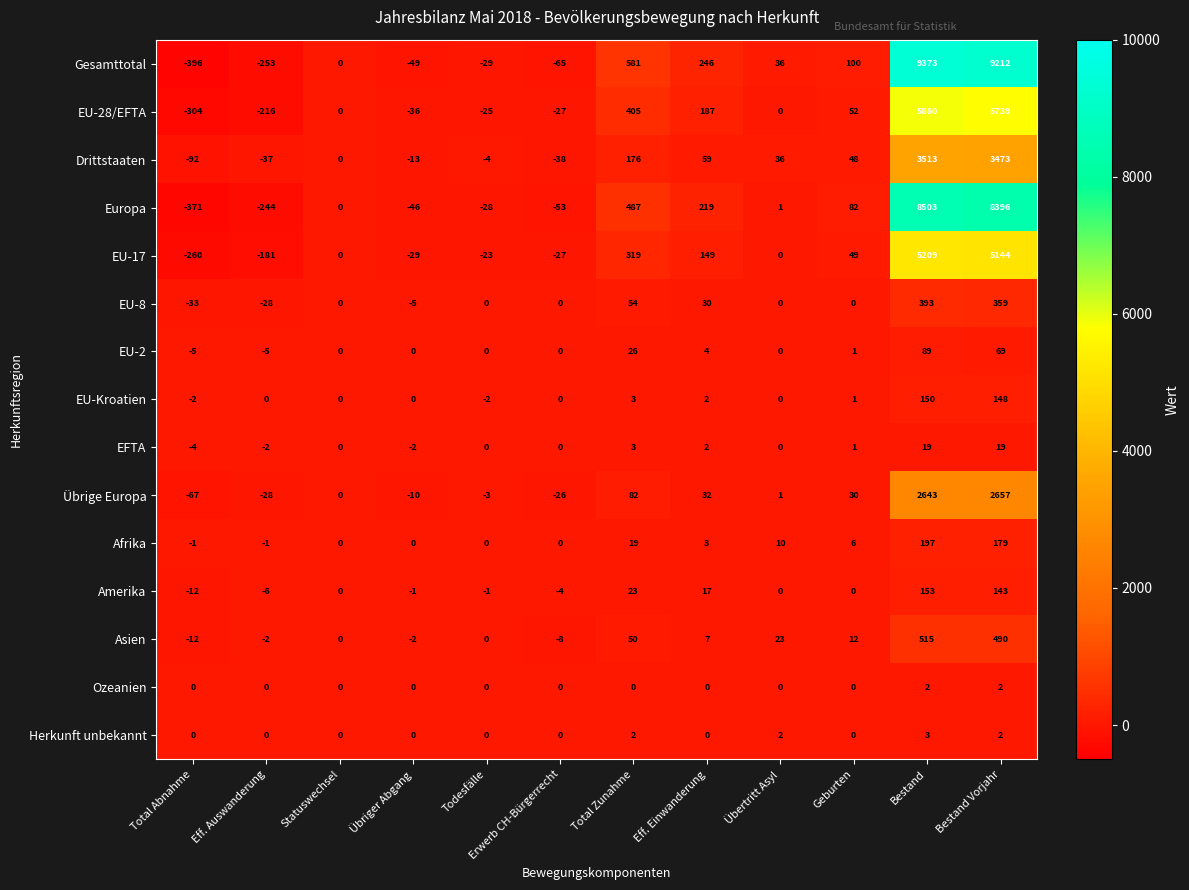

At which label is Übrige Europa closest to 1295?

Total Zunahme